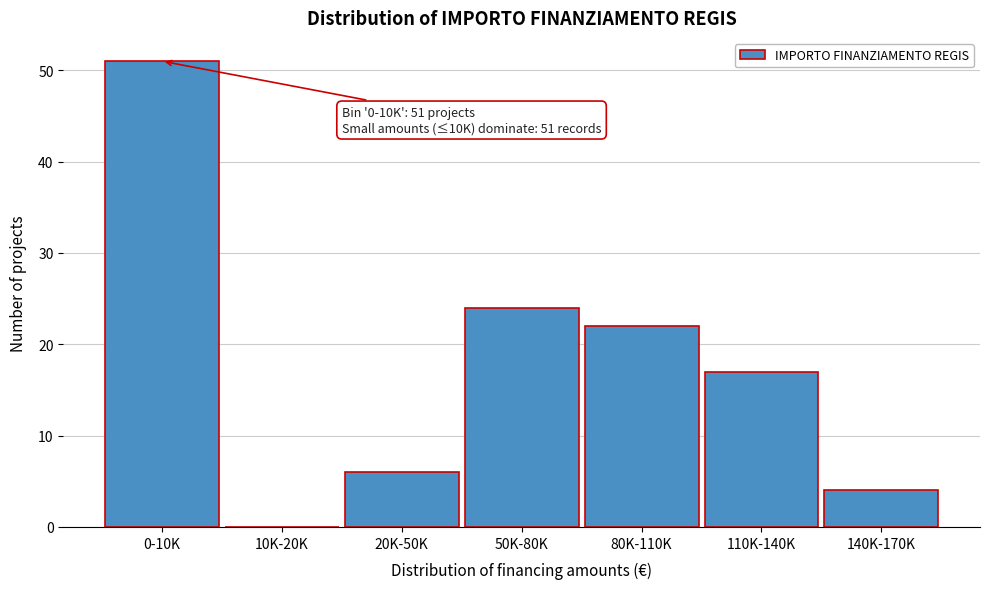

Reading left to right, list all the values displayed in this chart.

0-10K=51	10K-20K=0	20K-50K=6	50K-80K=24	80K-110K=22	110K-140K=17	140K-170K=4